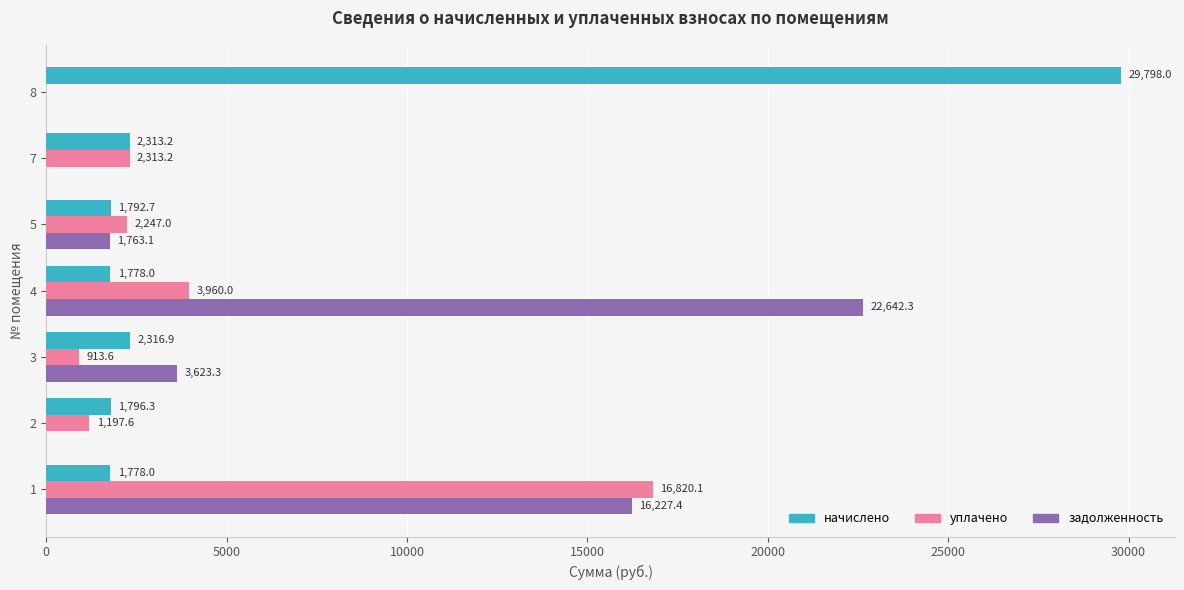

Between 4 and 5, which series saw the biggest shift?

задолженность